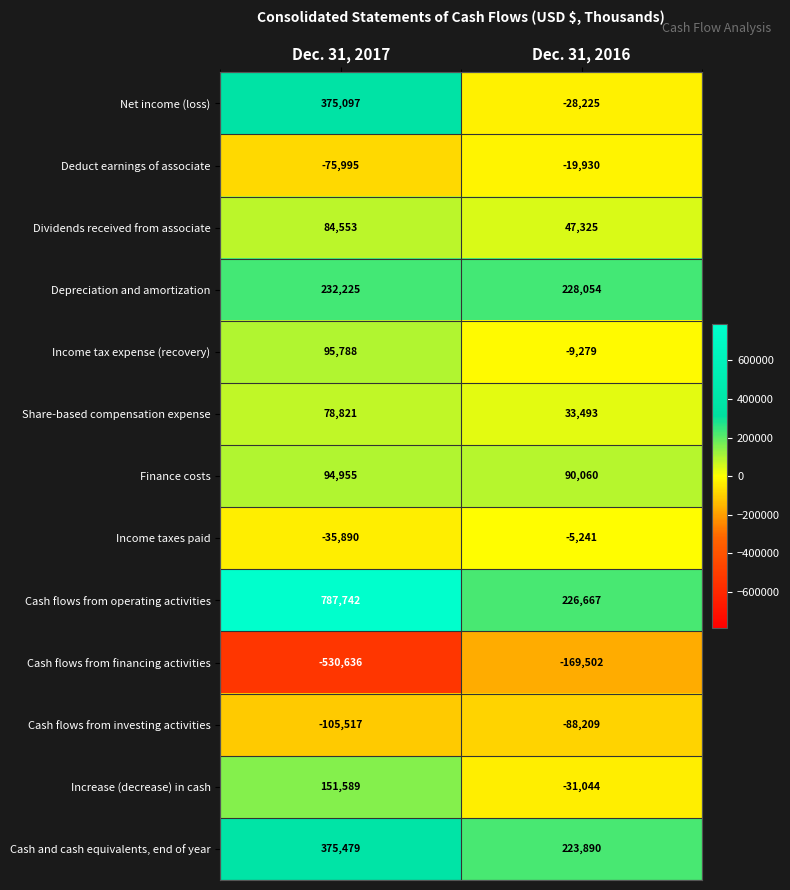

Rank the series by their maximum value, from highest to lowest.

Cash flows from operating activities, Cash and cash equivalents, end of year, Net income (loss), Depreciation and amortization, Increase (decrease) in cash, Income tax expense (recovery), Finance costs, Dividends received from associate, Share-based compensation expense, Income taxes paid, Deduct earnings of associate, Cash flows from investing activities, Cash flows from financing activities